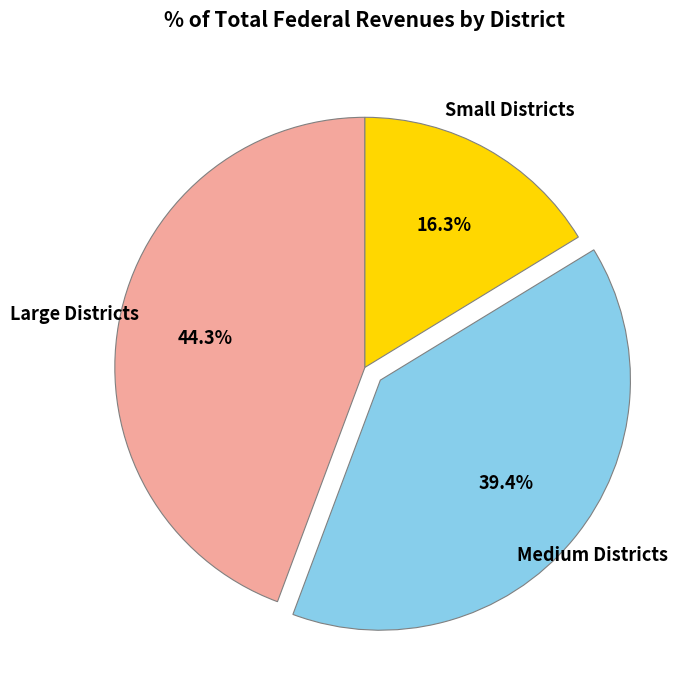

Which slice is the smallest?

Small Districts